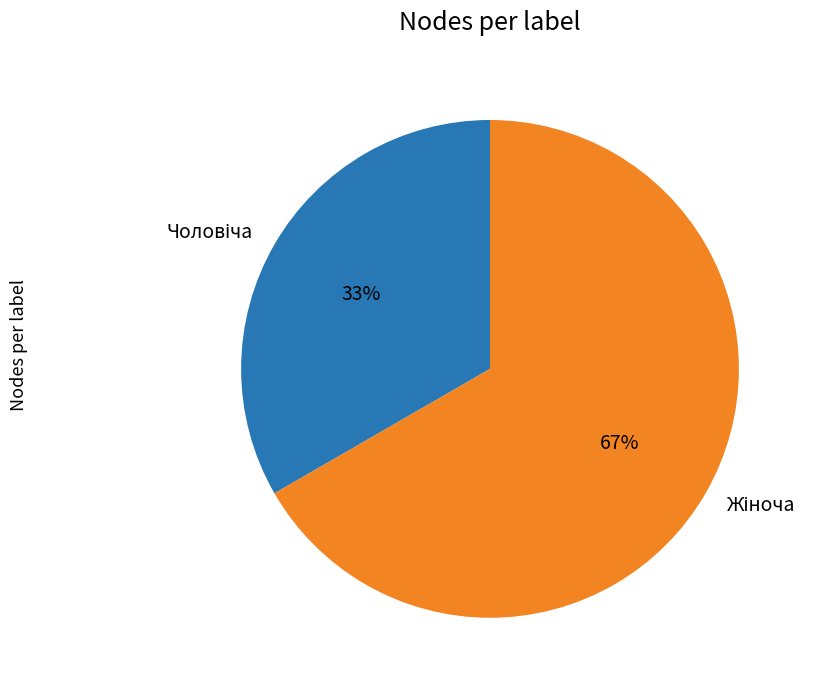

How many slices are in this pie chart?

2